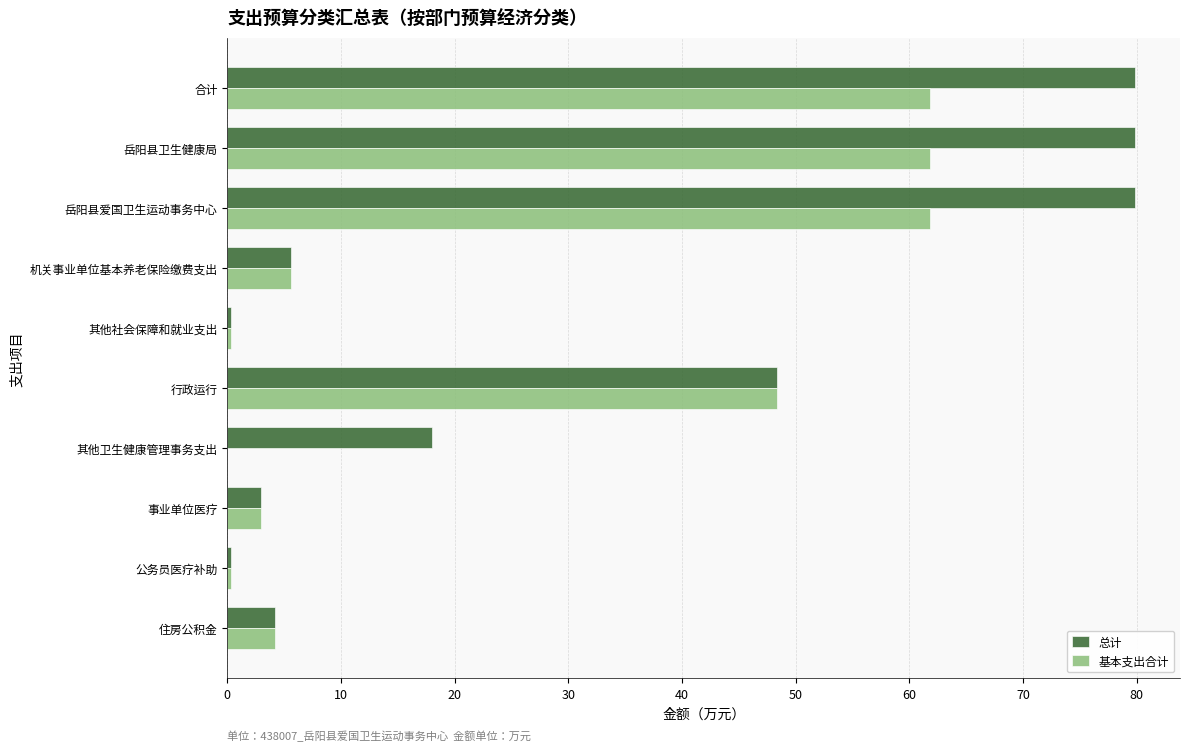

What is the sum of the 总计 values at 住房公积金 and 行政运行?

52.6